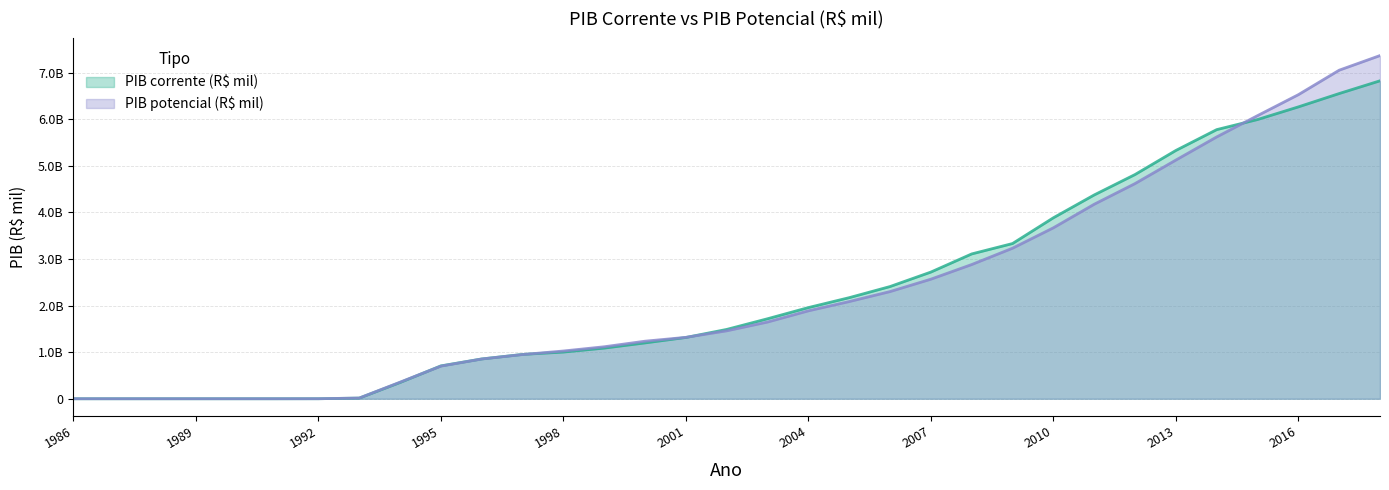

Between 1995 and 2018, which series saw the biggest shift?

PIB potencial (R$ mil)